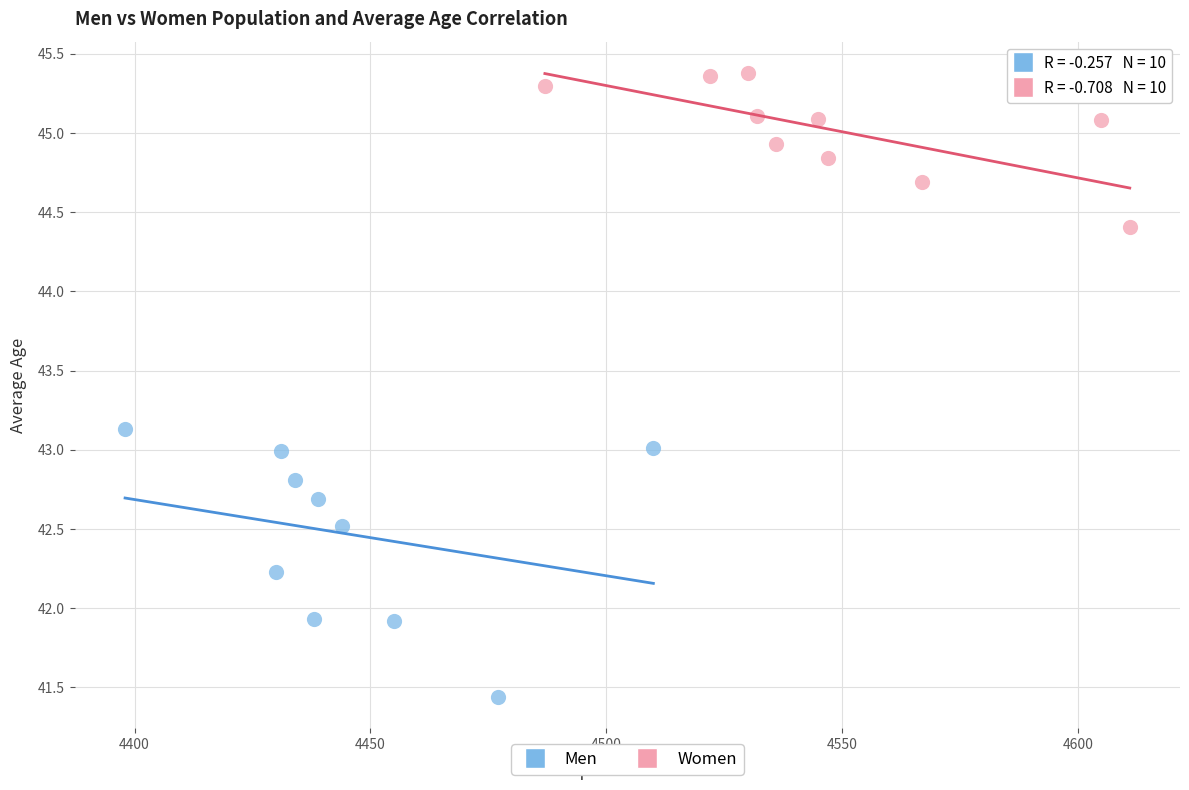

Which series contains the highest Y value?

Women